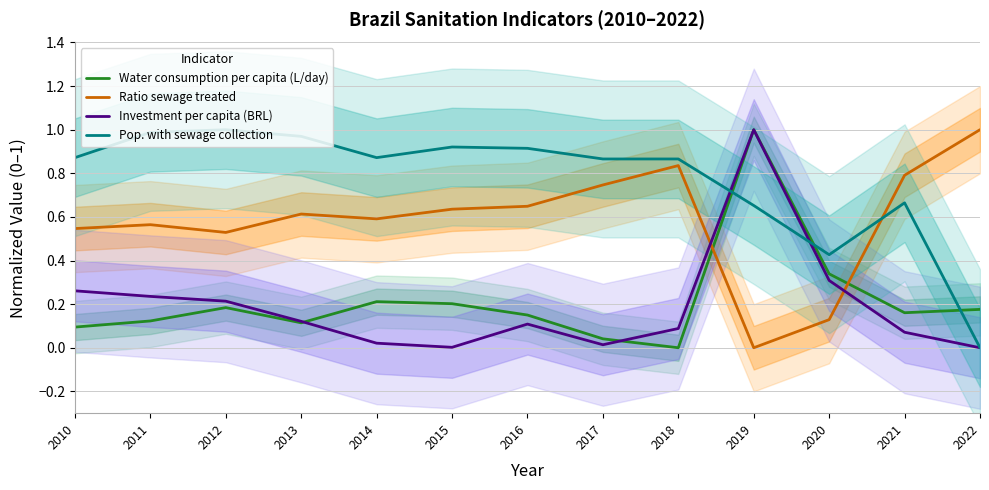

At which label is Ratio sewage treated closest to 0?

2019